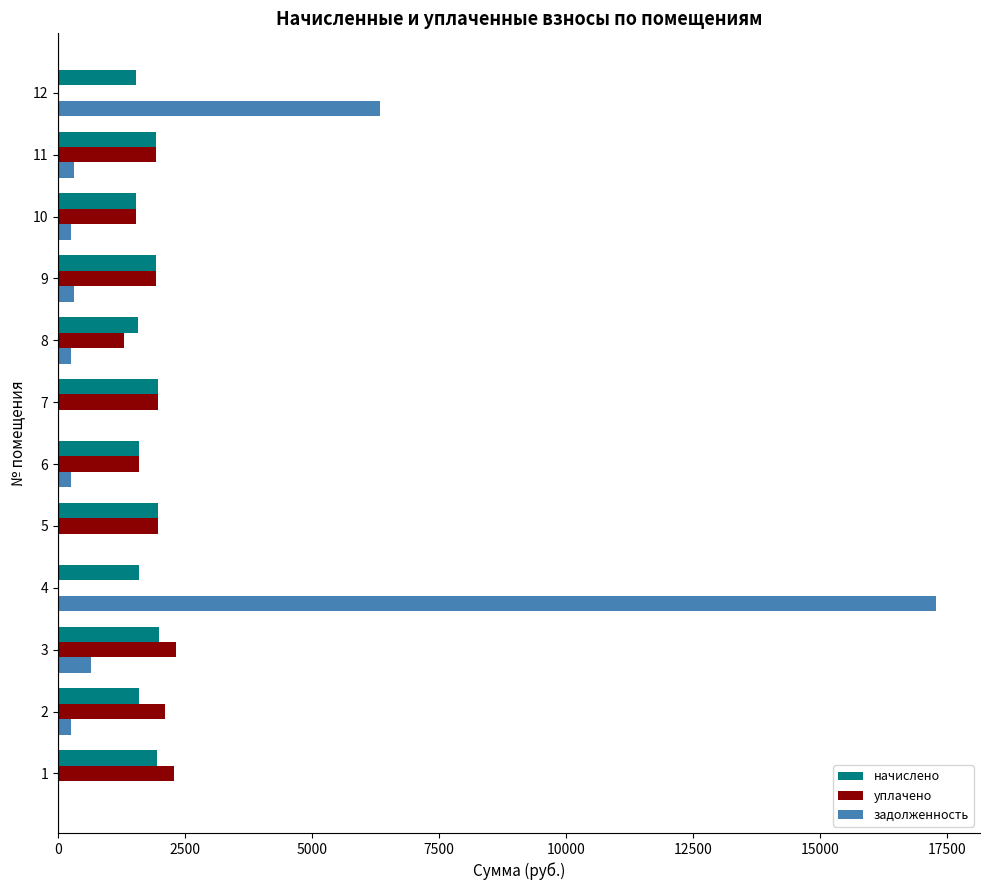

What is the maximum value for задолженность?

17279.7